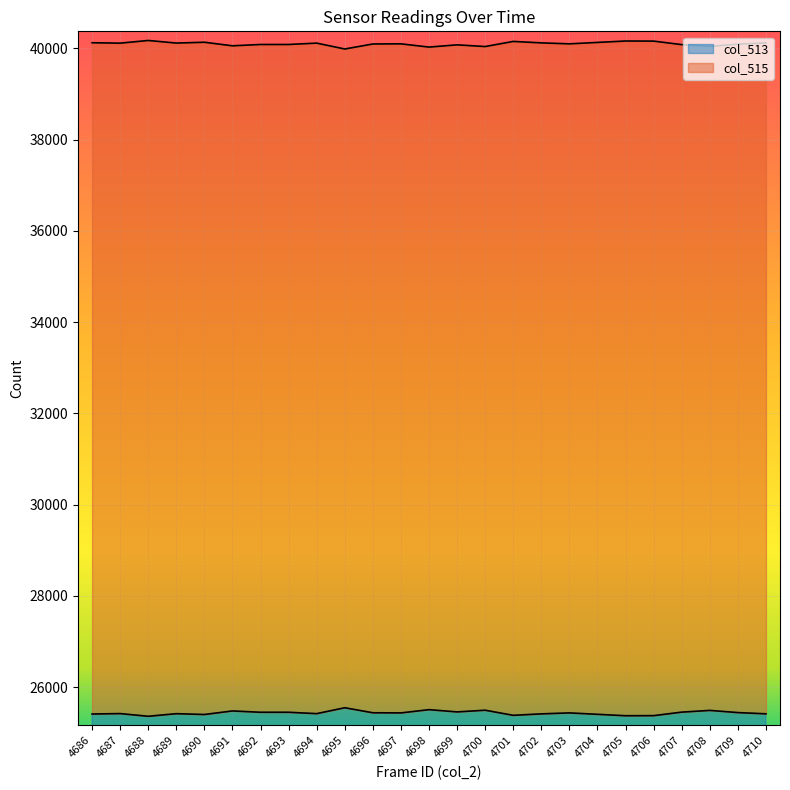

Rank the categories by col_515 value from lowest to highest.

4695, 4698, 4700, 4708, 4691, 4699, 4707, 4692, 4693, 4709, 4696, 4697, 4703, 4687, 4694, 4689, 4710, 4702, 4686, 4704, 4690, 4701, 4706, 4705, 4688